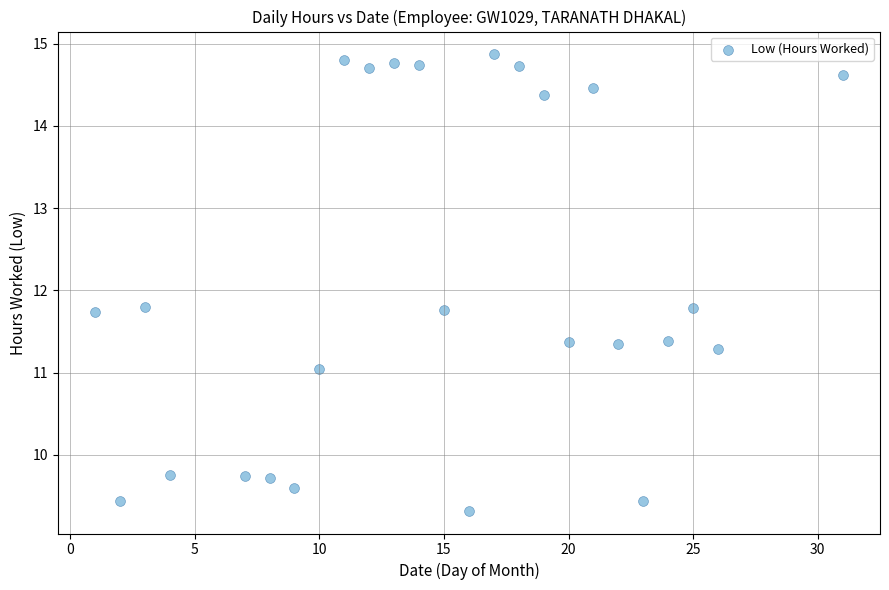

What is the range of X values (max minus min)?

30.0